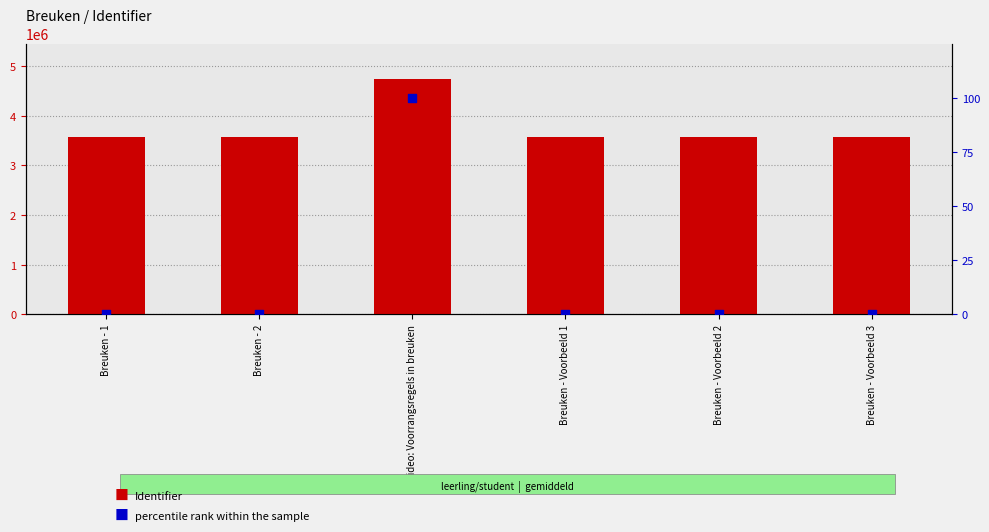

Which series reaches the minimum Y coordinate?

percentile rank within the sample